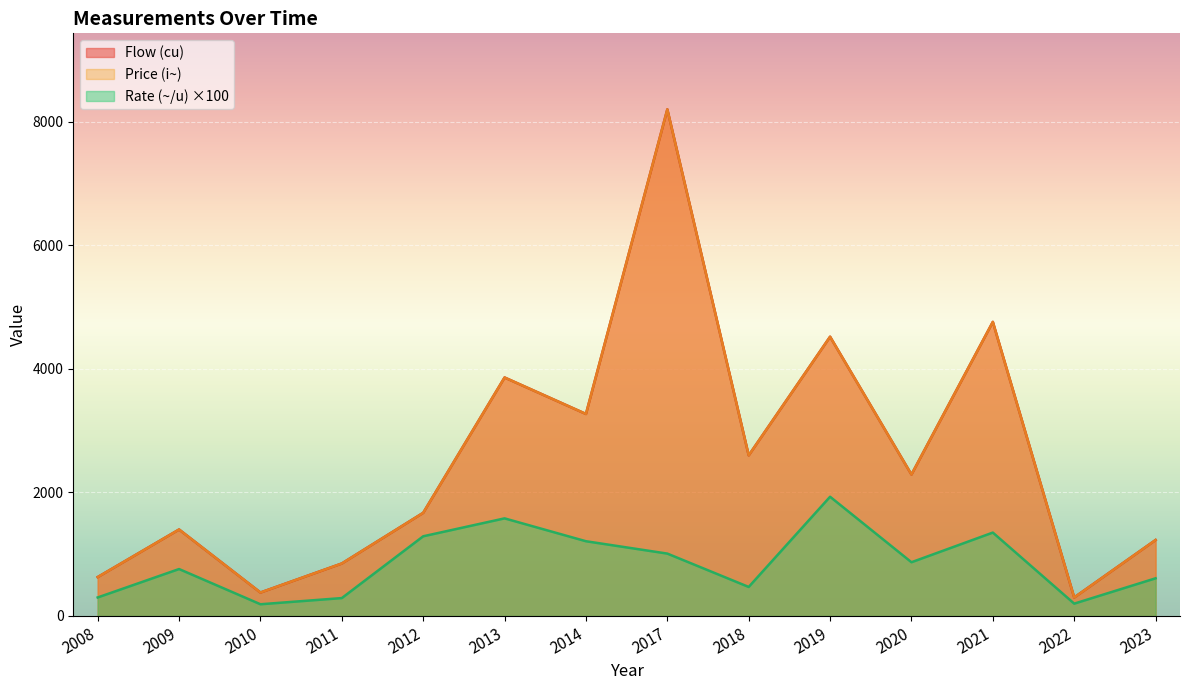

True or false: Flow (cu) has a value of 606.6 at 2009.

False